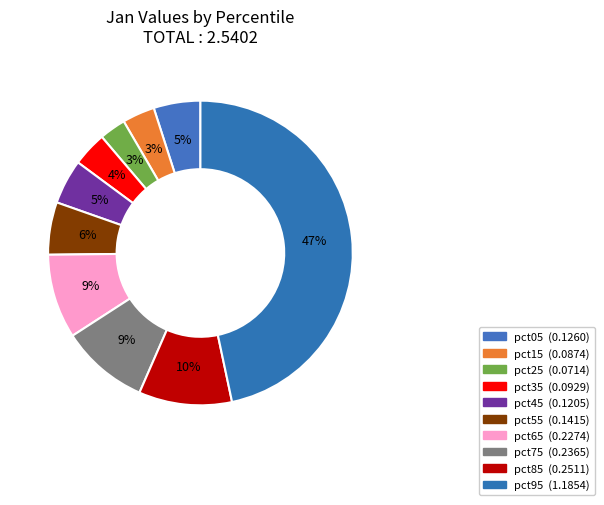

How many slices are in this pie chart?

10